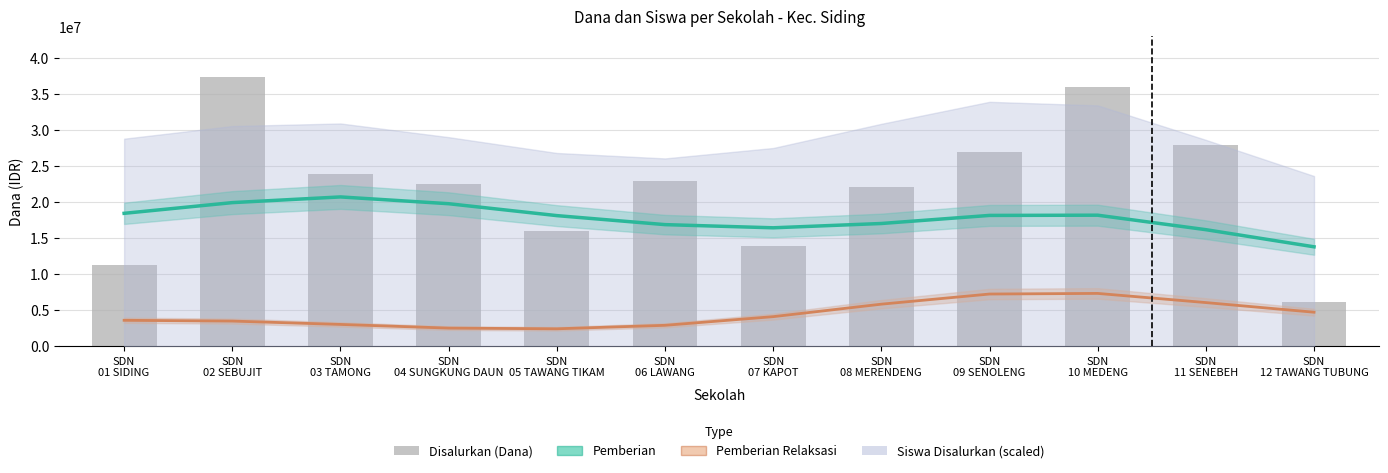

Is the value of Pemberian Relaksasi at SDN
09 SENOLENG greater than the value of Pemberian at SDN
02 SEBUJIT?

No